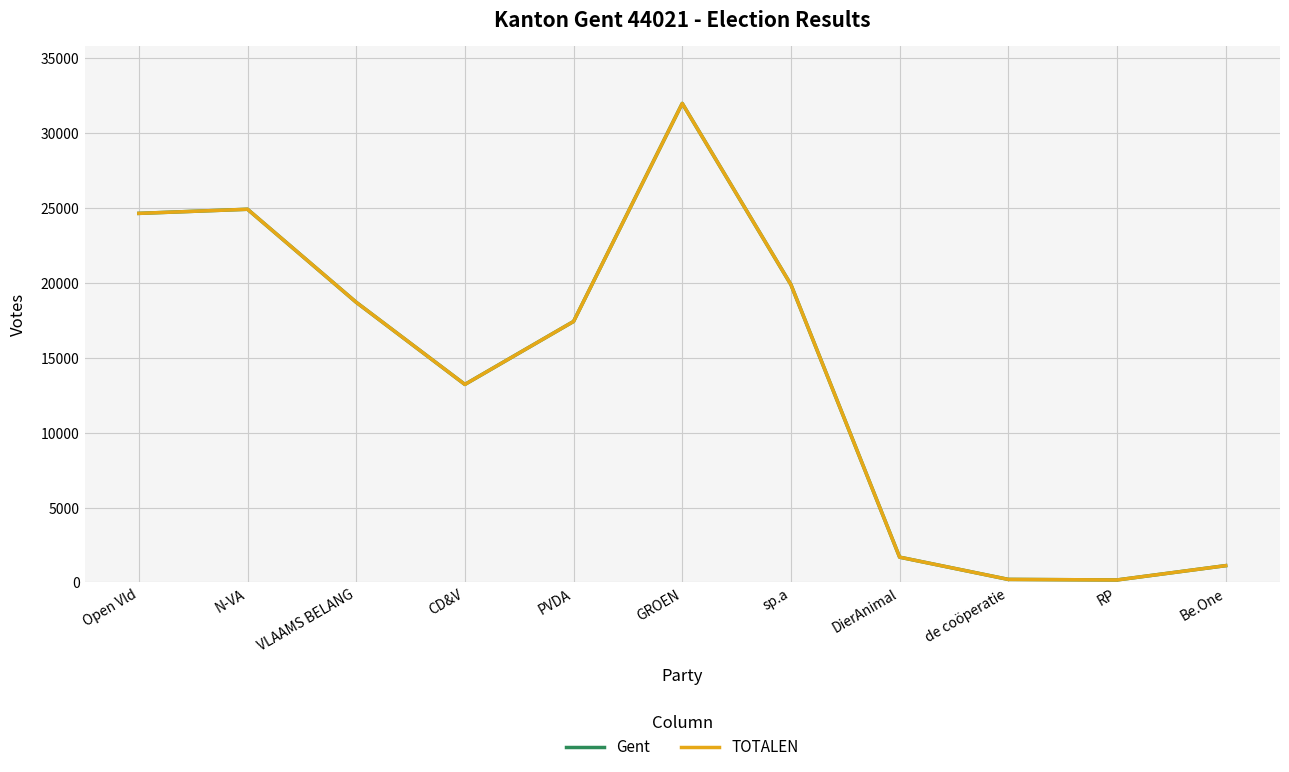

Does the chart display data point markers on the line(s)?

No